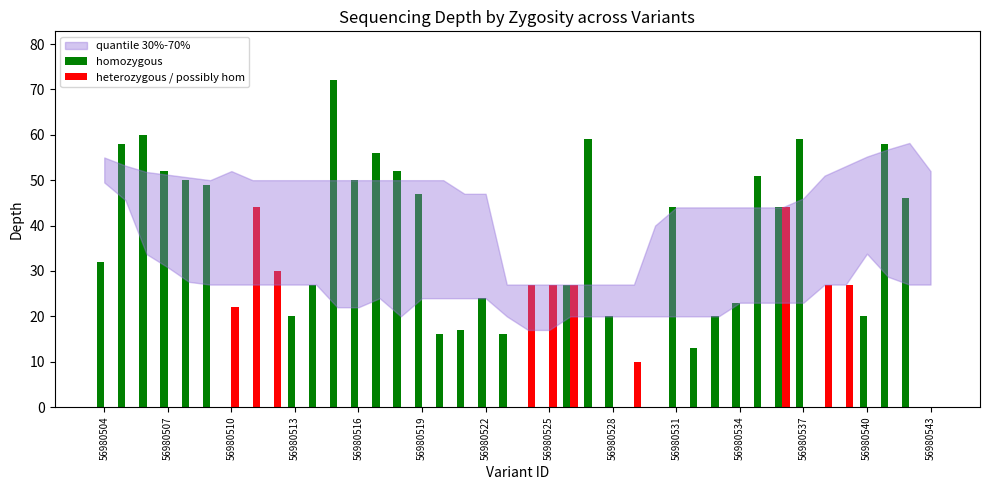

What is the sum of all homozygous values?

1182